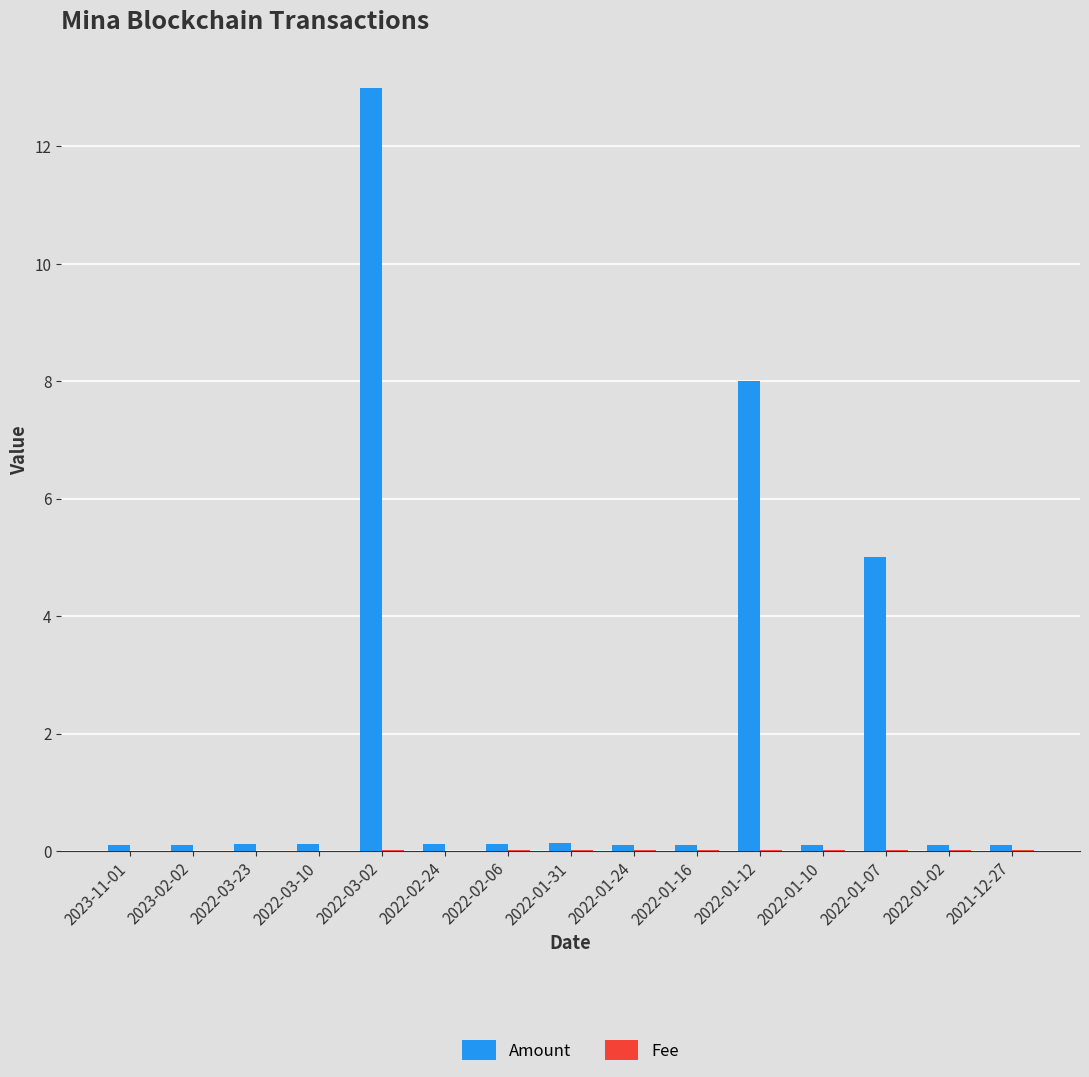

The Amount series shows 23.1 at 2022-03-02. True or false?

False